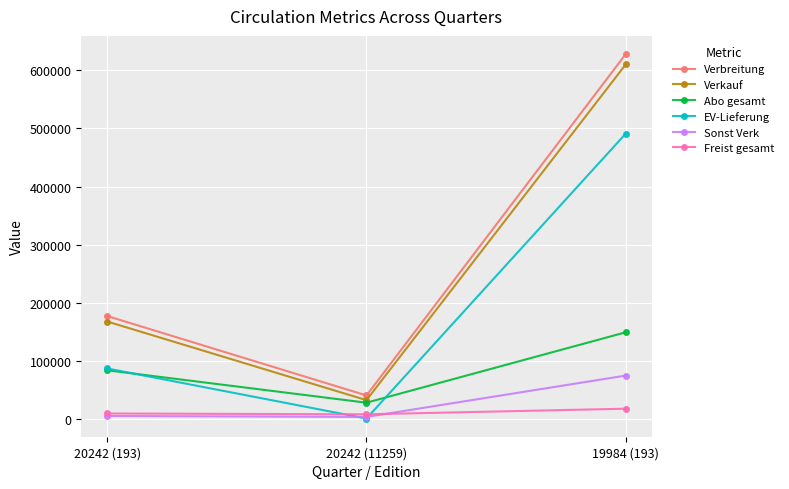

What is the label of the 1st point from the right?

19984 (193)